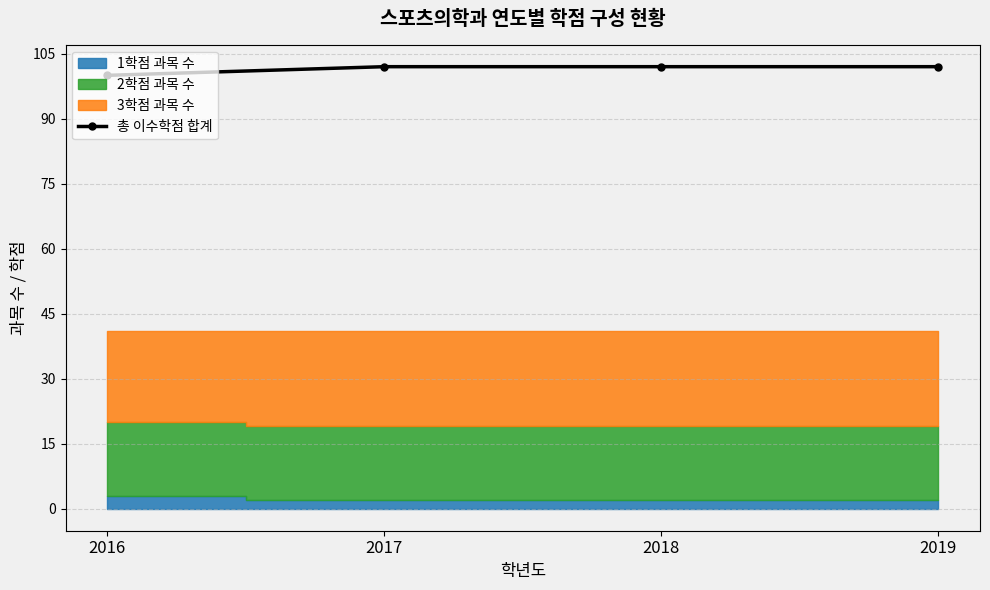

What is the value of the 3rd point from the left?

102